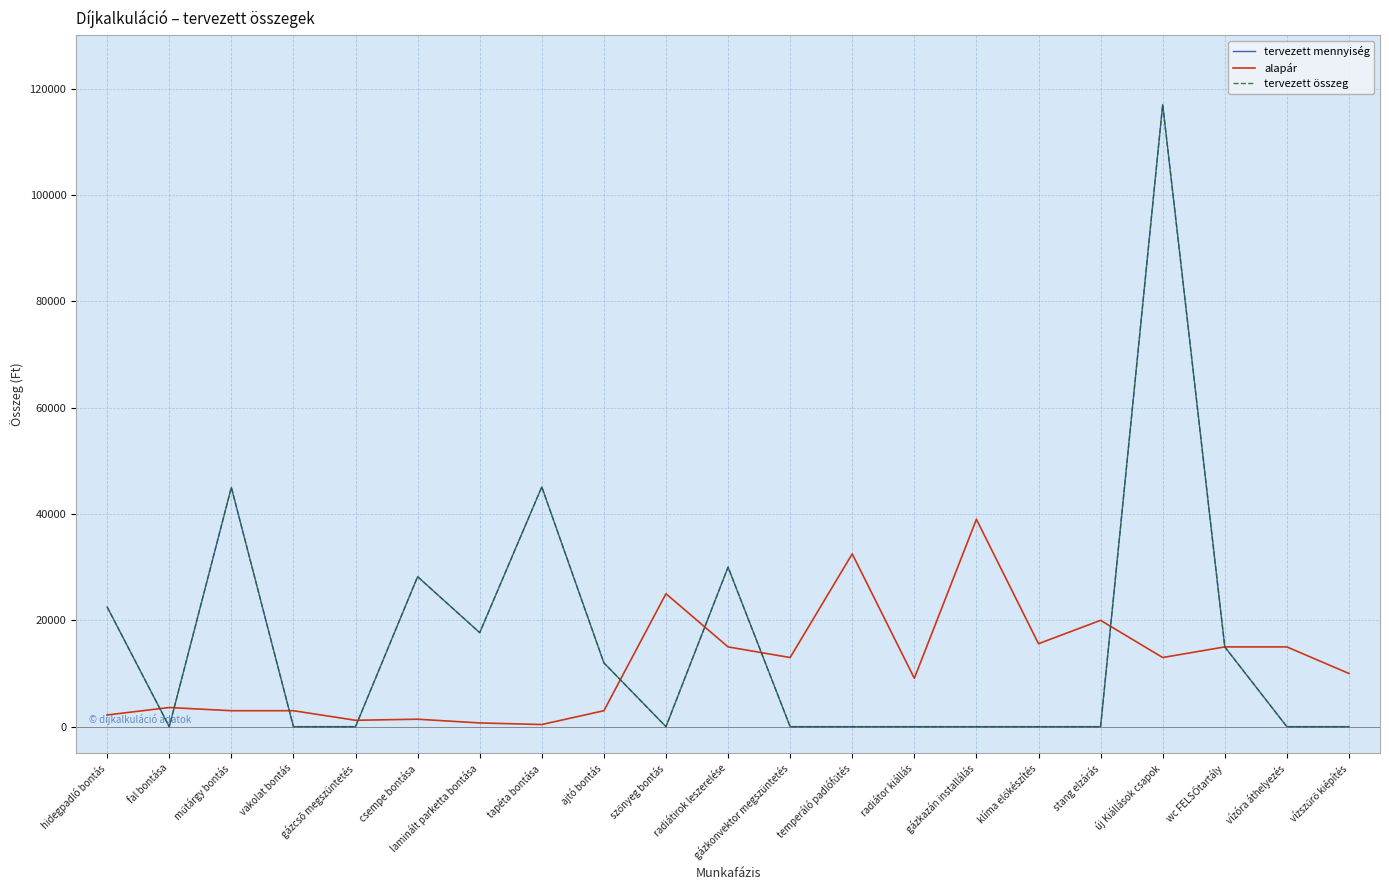

Is the value of alapár at vakolat bontás greater than the value of tervezett összeg at radiátirok leszerelése?

No